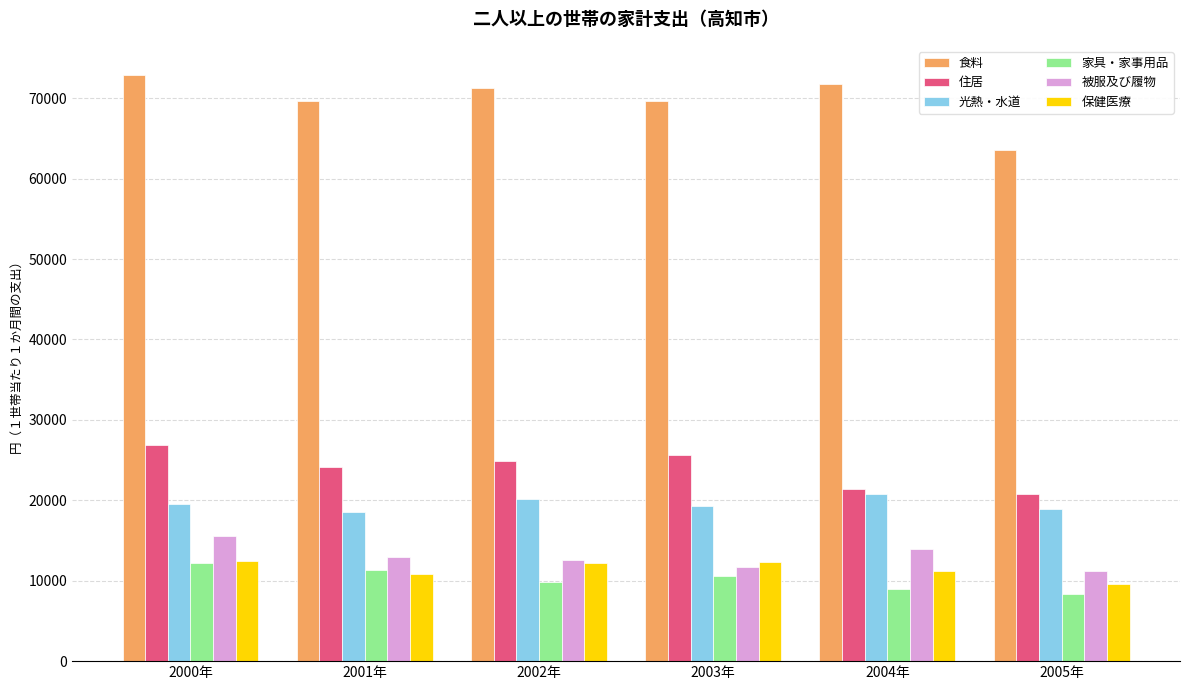

Are the bars horizontal?

No